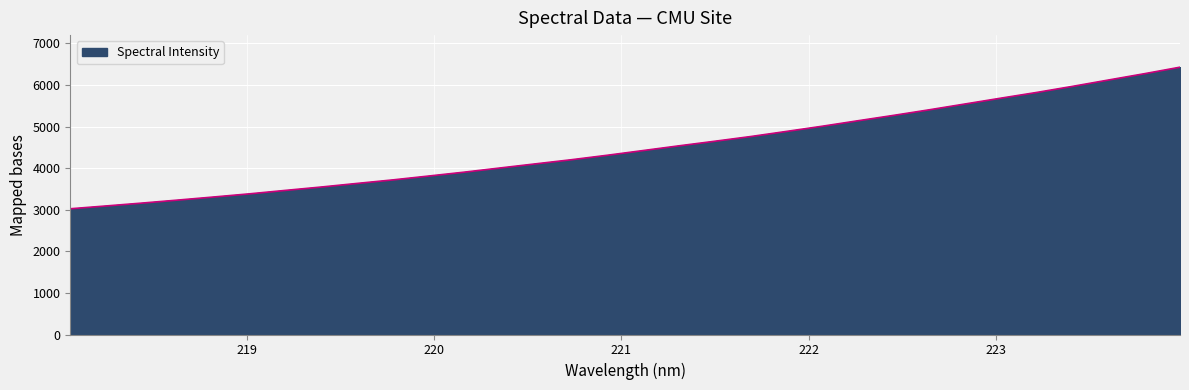

True or false: the data has more than 1 interior local peaks.

False